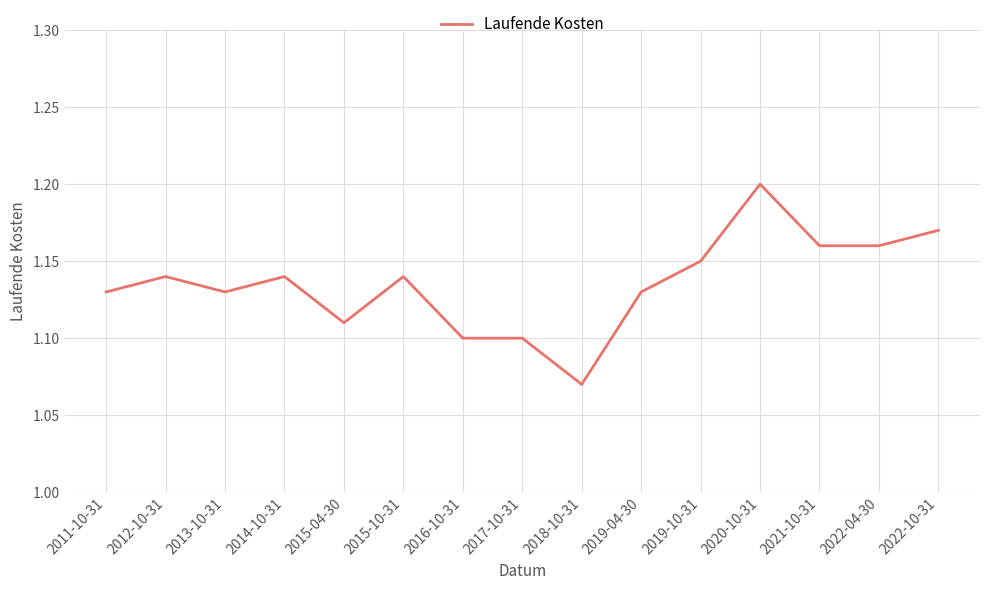

Which label corresponds to the smallest value in the chart?

2018-10-31